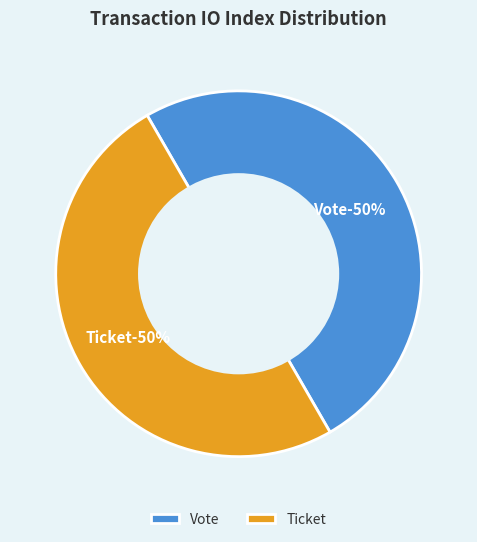

Between Ticket (io_index=0) and Vote (io_index=1), which is larger?

Vote (io_index=1)